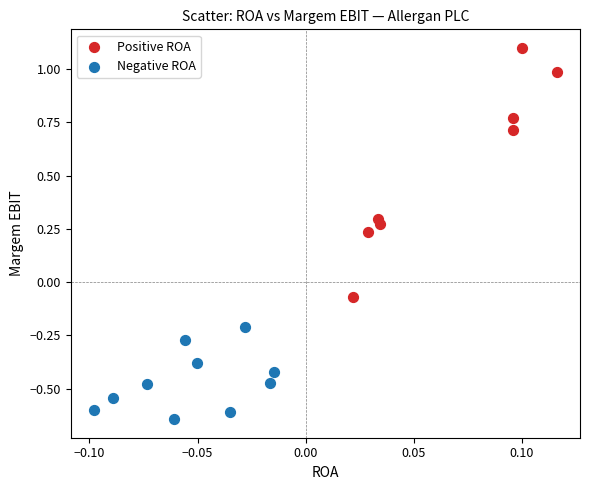

Which series reaches the maximum Y coordinate?

Positive ROA